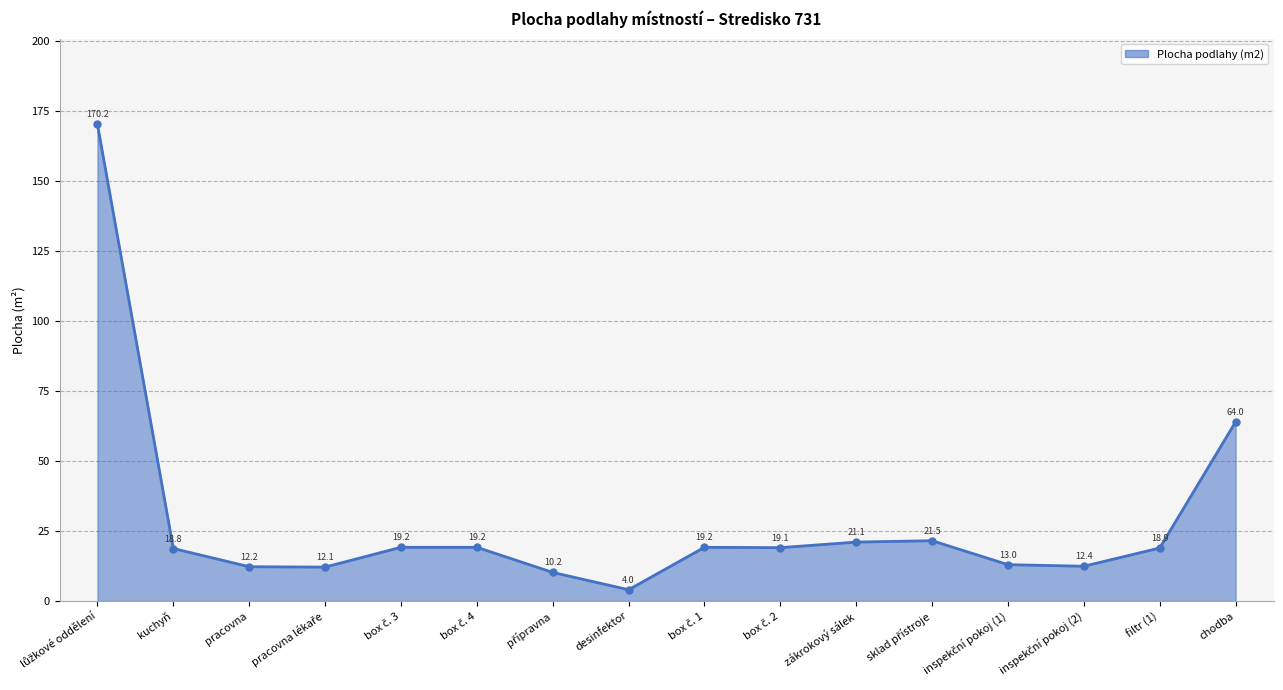

What is the difference between the maximum and minimum values?

166.2